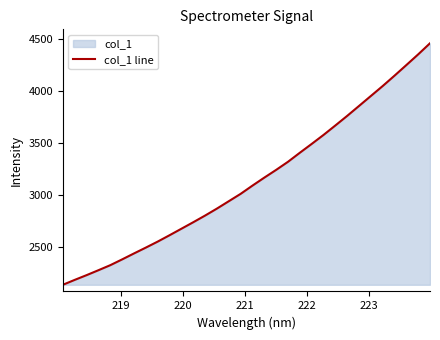

What is the difference between the maximum and minimum values?

2318.5